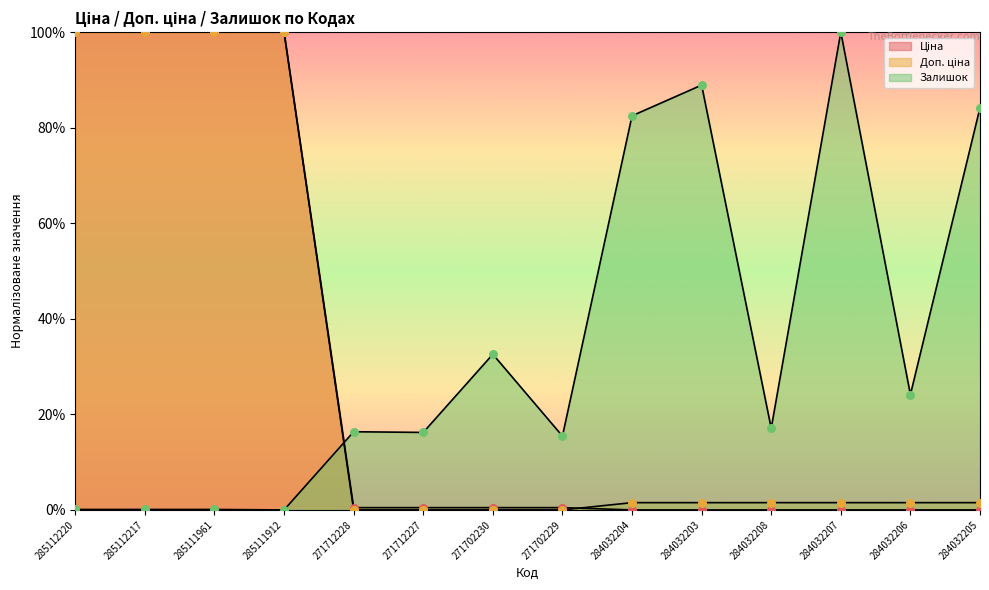

At which category is the sum across all series the highest?

285112220